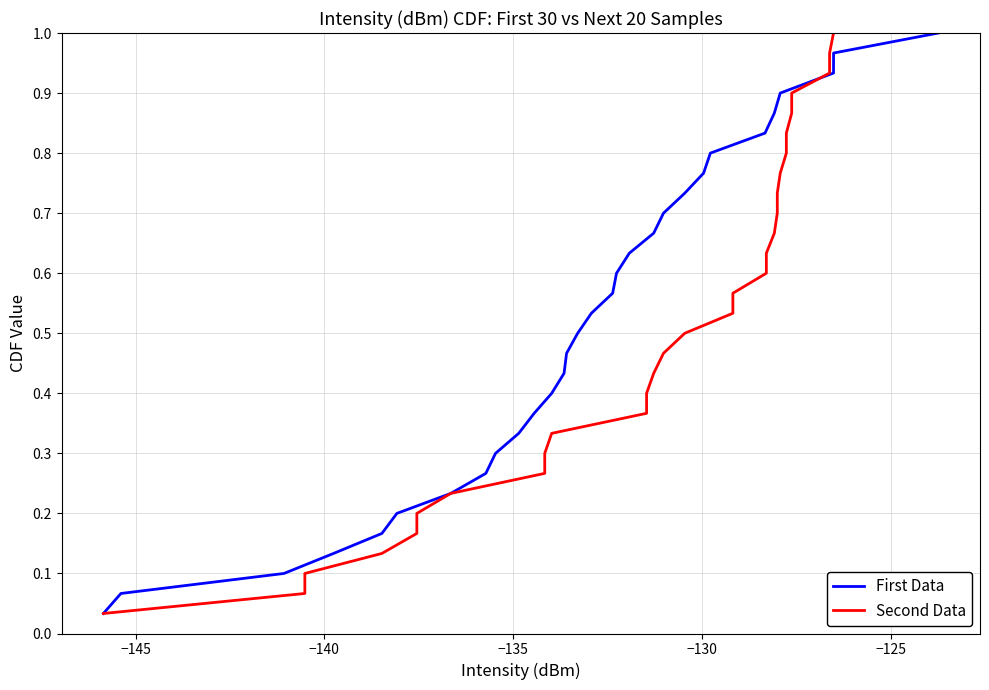

What is the difference between the maximum and second lowest values in the First Data series?

0.9